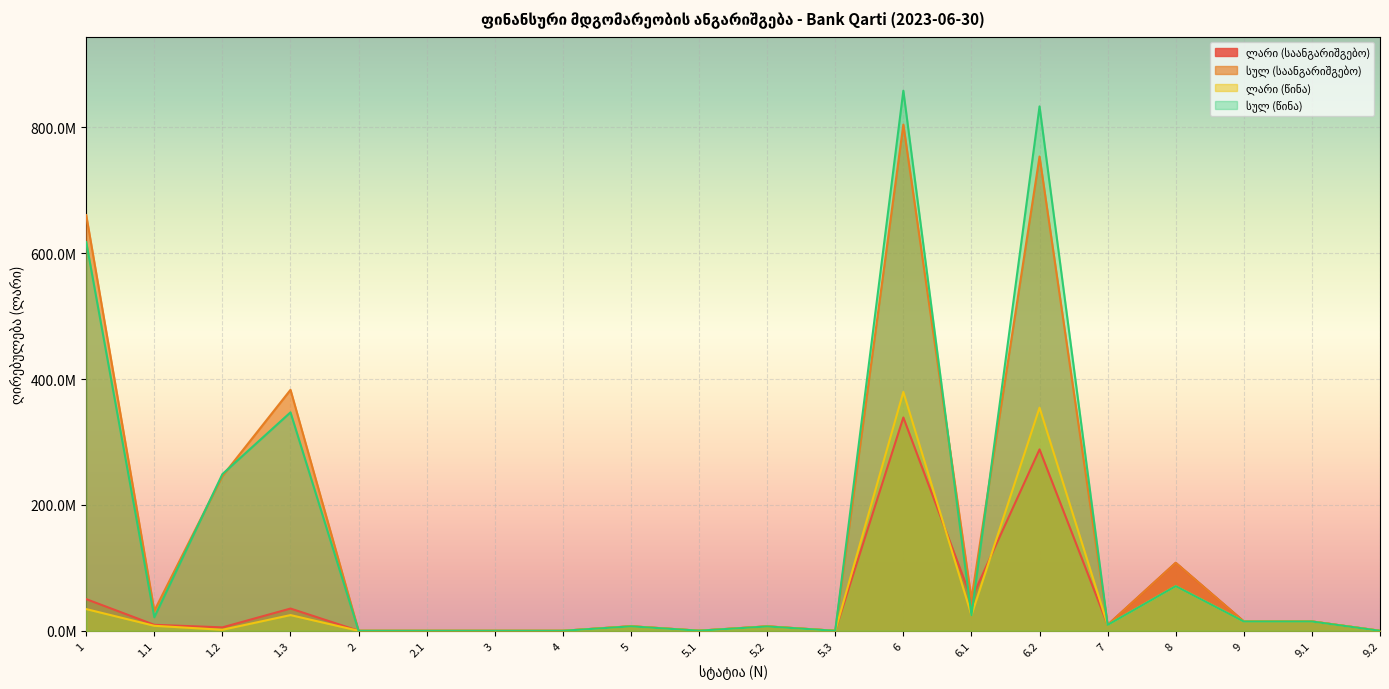

What are all the series names shown in the legend?

ლარი (საანგარიშგებო), სულ (საანგარიშგებო), ლარი (წინა), სულ (წინა)